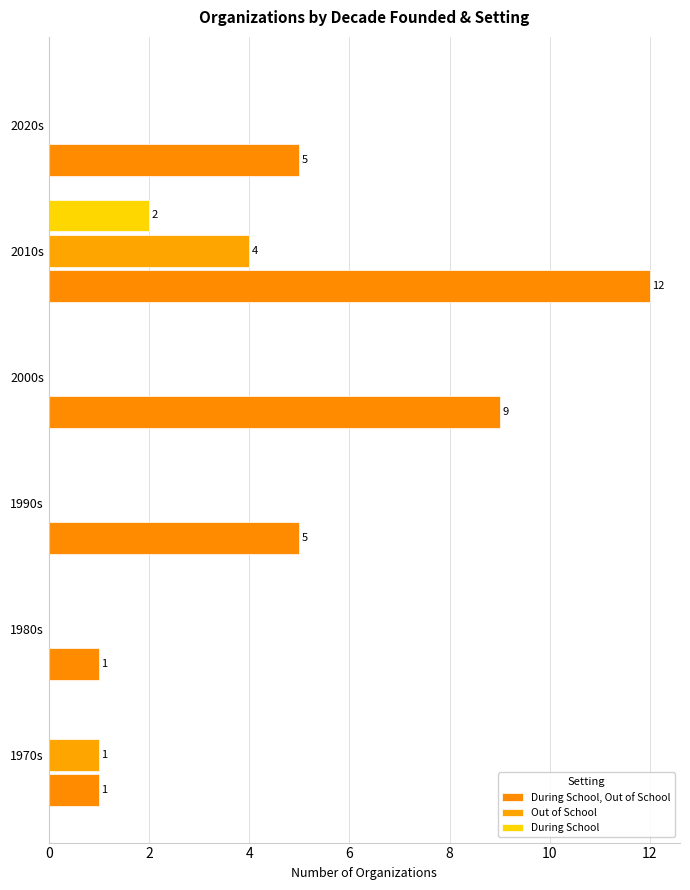

How many values in the Out of School series exceed 0?

2